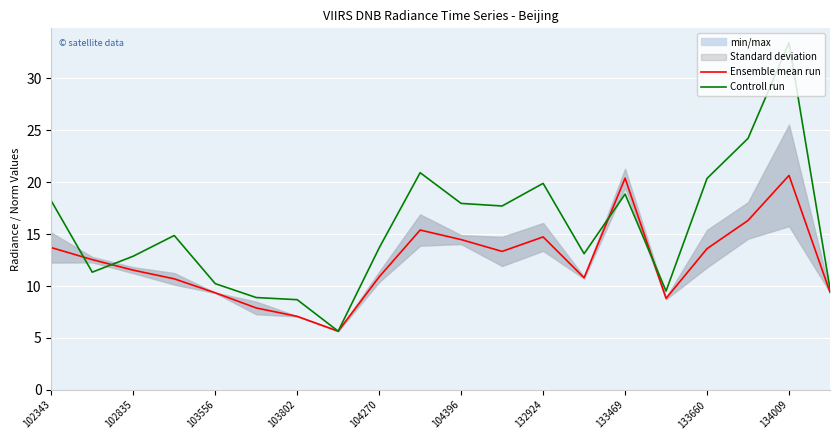

Read the Controll run value at 103556.

10.2